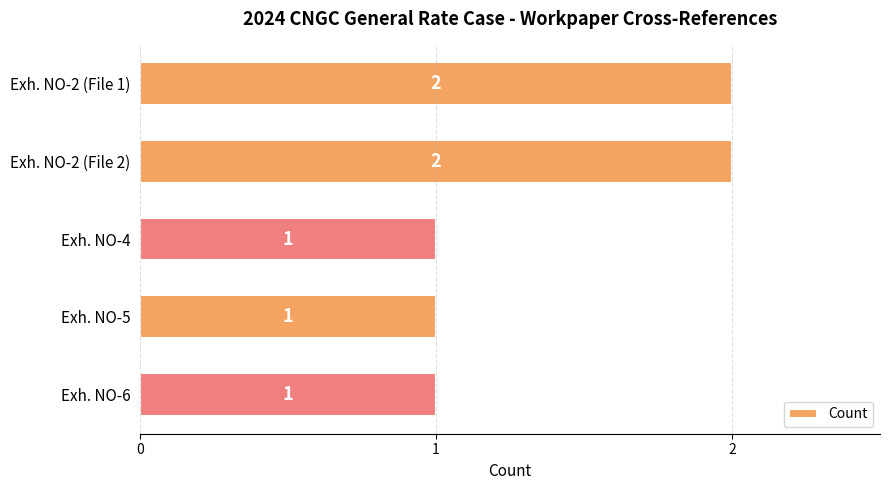

How many values are between 1 and 2?

5